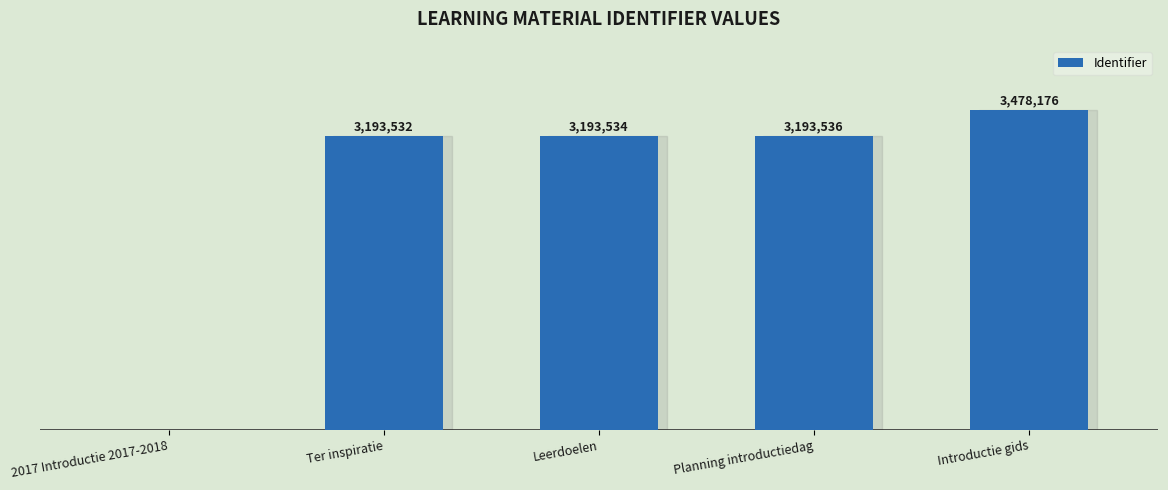

Between Leerdoelen and Ter inspiratie, which is larger?

Leerdoelen